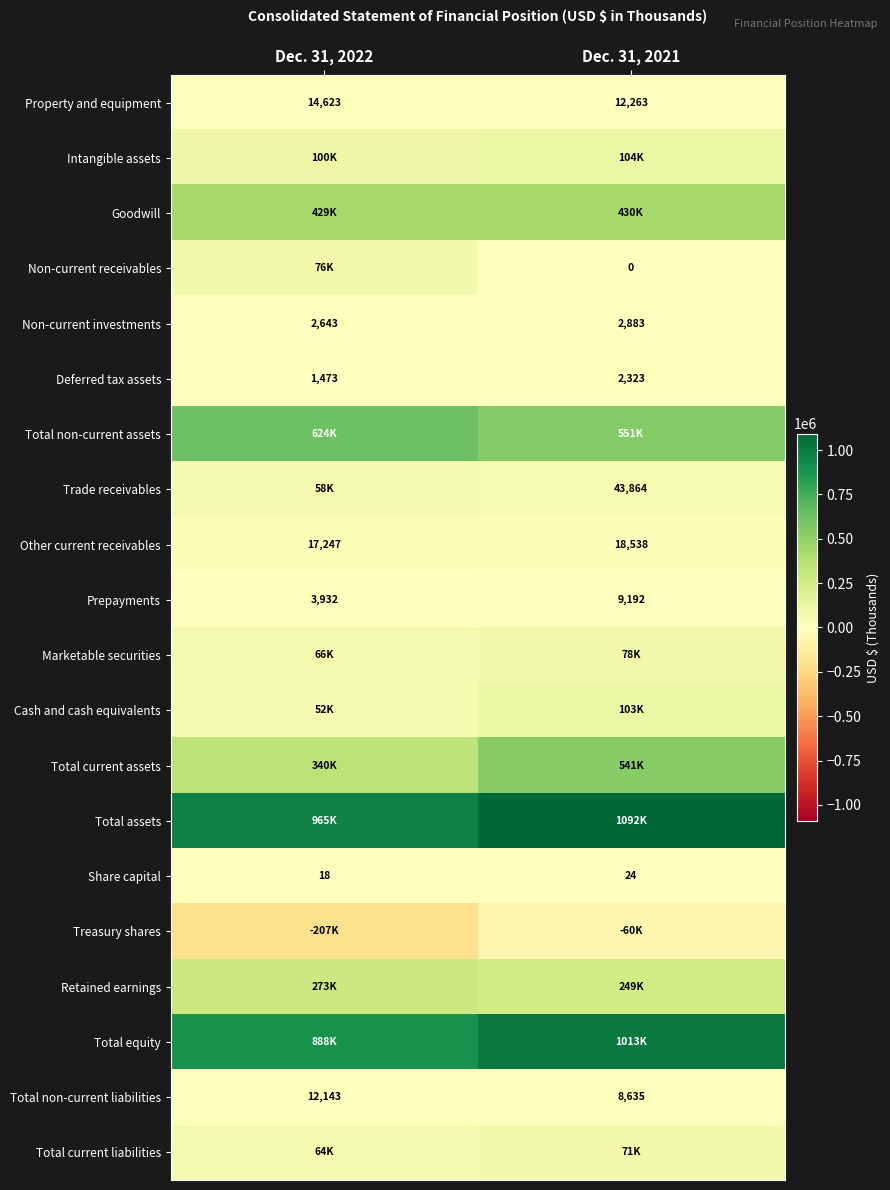

List the labels in order of Share capital value, largest first.

Dec. 31, 2021, Dec. 31, 2022